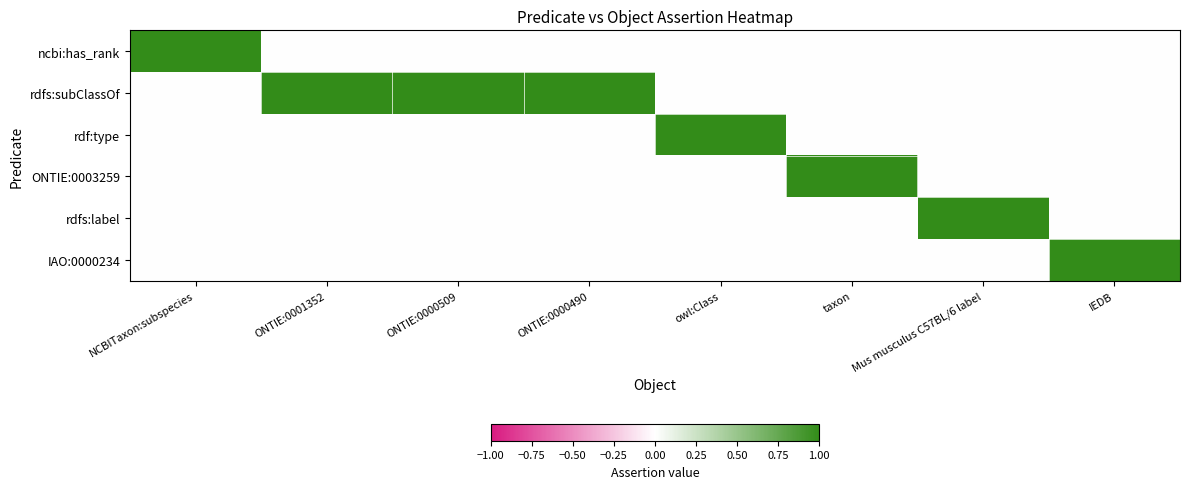

How many data points in rdf:type are above 0?

1